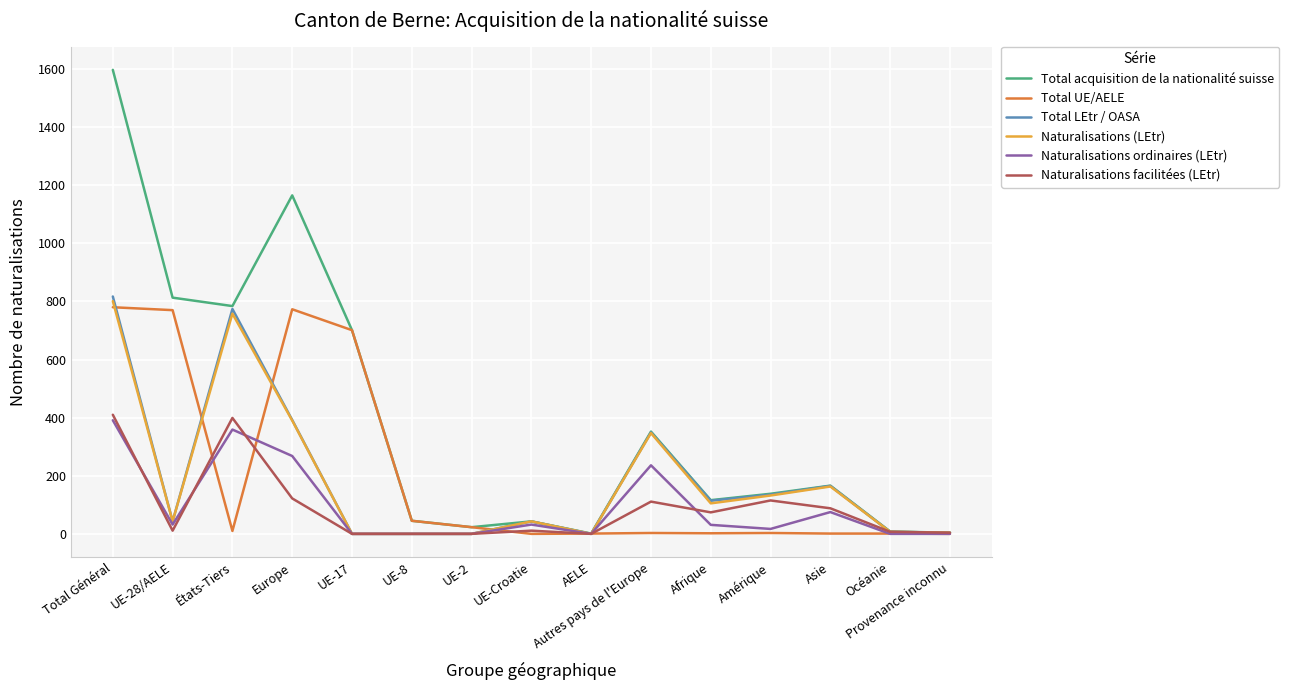

Is the value of Total UE/AELE at UE-17 greater than the value of Naturalisations facilitées (LEtr) at Océanie?

Yes